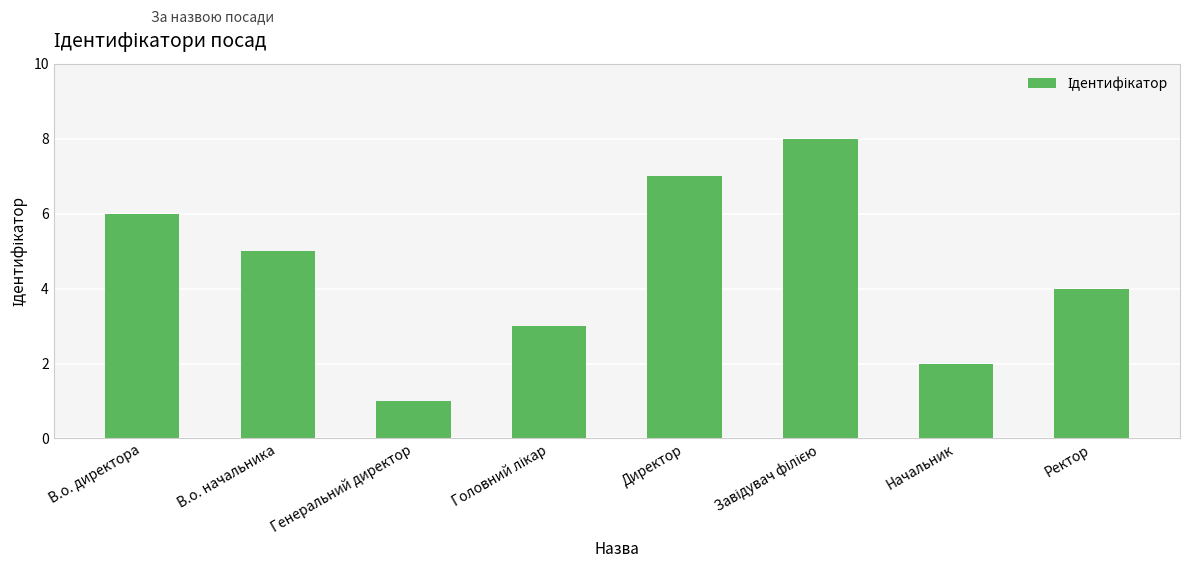

What is the difference between the values at Ректор and Директор?

3